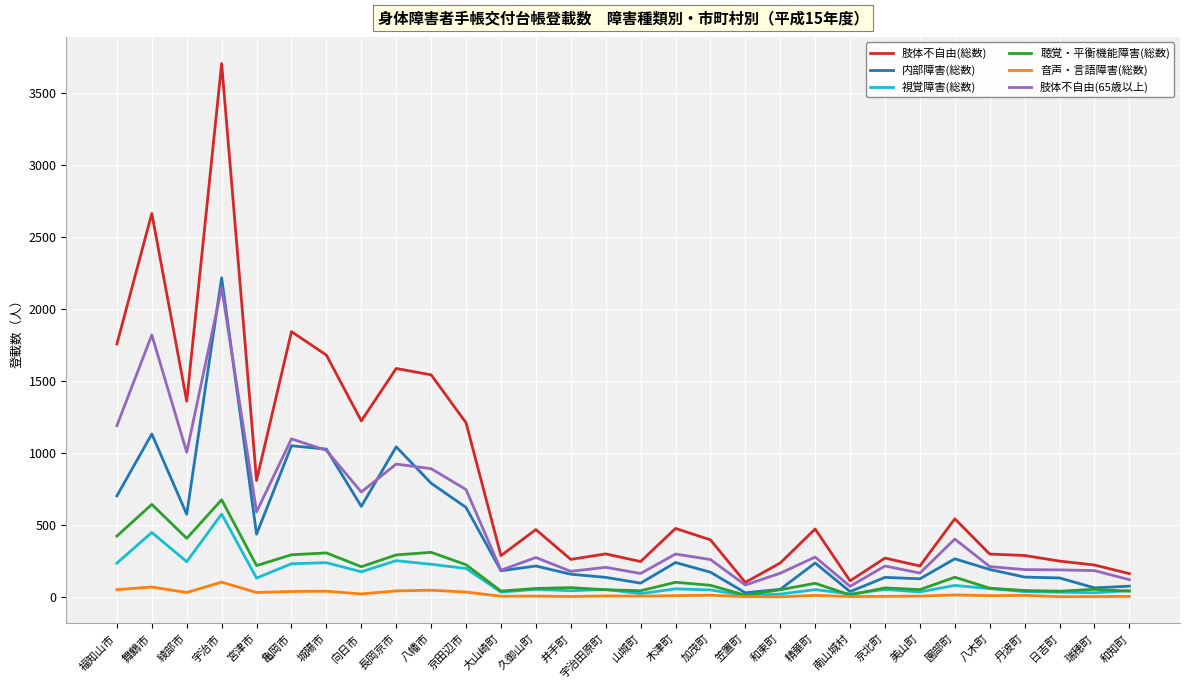

True or false: 肢体不自由(総数) has a value of 250 at 日吉町.

True